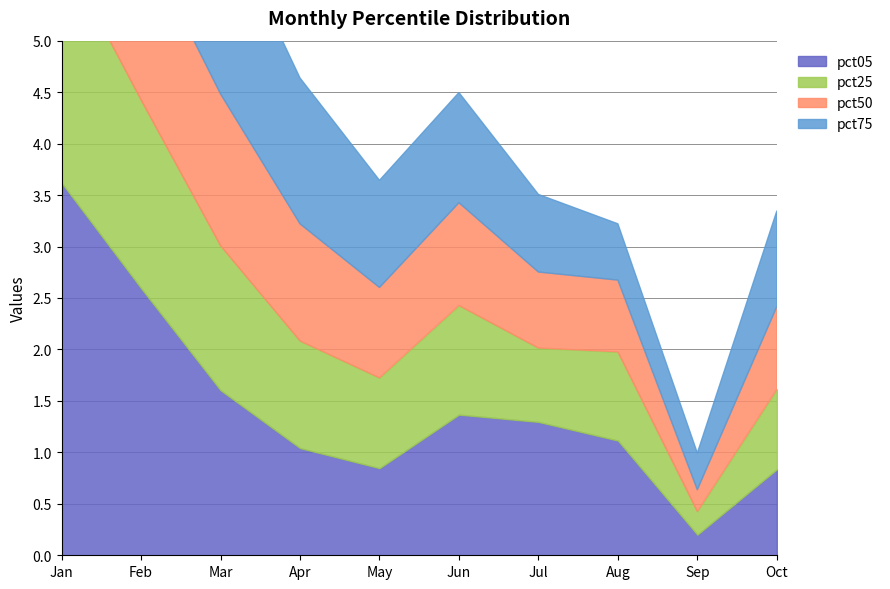

Reading right to left, list all the values displayed in this chart.

pct05: Oct=0.8	Sep=0.2	Aug=1.1	Jul=1.3	Jun=1.4	May=0.8	Apr=1.0	Mar=1.6	Feb=2.6	Jan=3.6
pct25: Oct=0.8	Sep=0.2	Aug=0.9	Jul=0.7	Jun=1.1	May=0.9	Apr=1.0	Mar=1.4	Feb=1.8	Jan=2.3
pct50: Oct=0.8	Sep=0.2	Aug=0.7	Jul=0.7	Jun=1.0	May=0.9	Apr=1.1	Mar=1.5	Feb=1.6	Jan=2.1
pct75: Oct=0.9	Sep=0.4	Aug=0.5	Jul=0.8	Jun=1.1	May=1.0	Apr=1.4	Mar=1.8	Feb=1.4	Jan=1.9